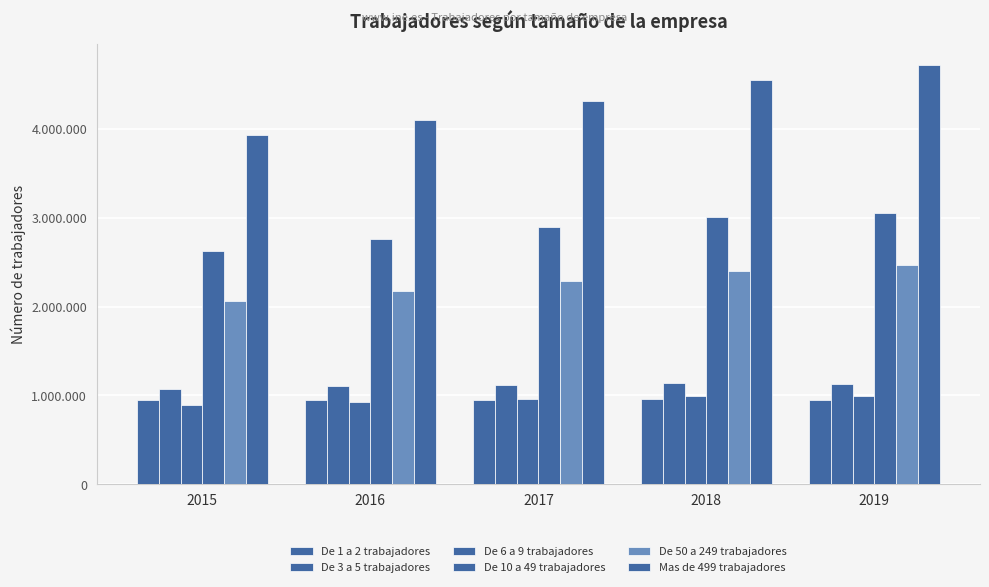

Reading left to right, what are all the values shown in this chart?

De 1 a 2 trabajadores: 946458	953175	953375	957267	949095
De 3 a 5 trabajadores: 1069491	1100857	1115663	1134762	1131741
De 6 a 9 trabajadores: 895103	930998	958912	993127	989171
De 10 a 49 trabajadores: 2630534	2765286	2891509	3014168	3049109
De 50 a 249 trabajadores: 2060848	2181042	2290510	2405347	2465943
Mas de 499 trabajadores: 3933820	4098286	4316316	4557206	4717914